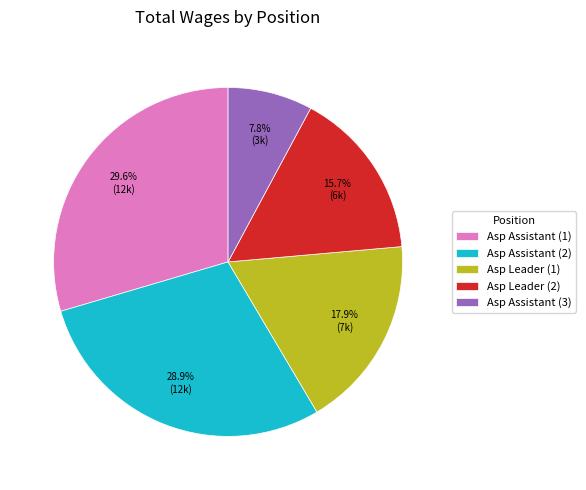

To the nearest percent, what is the difference between the largest and smallest slice percentages?

22%